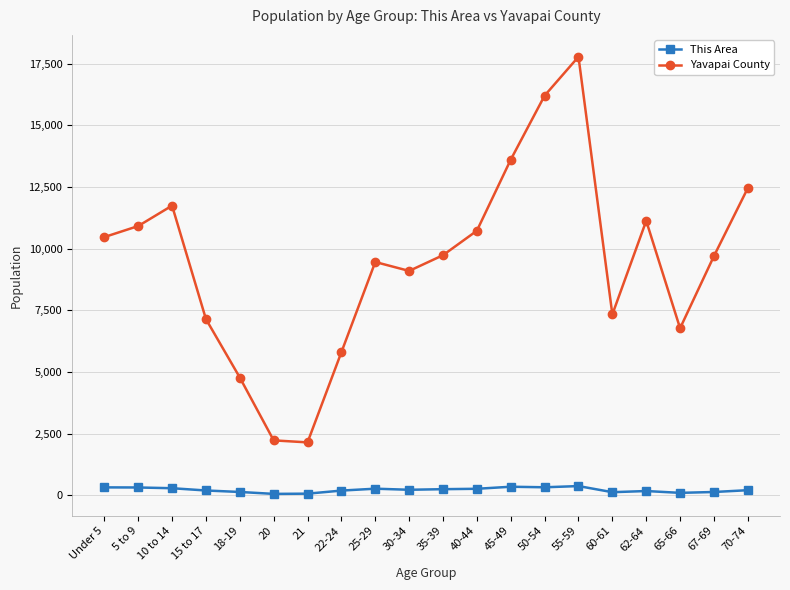

Which category has the highest value across all series?

55-59